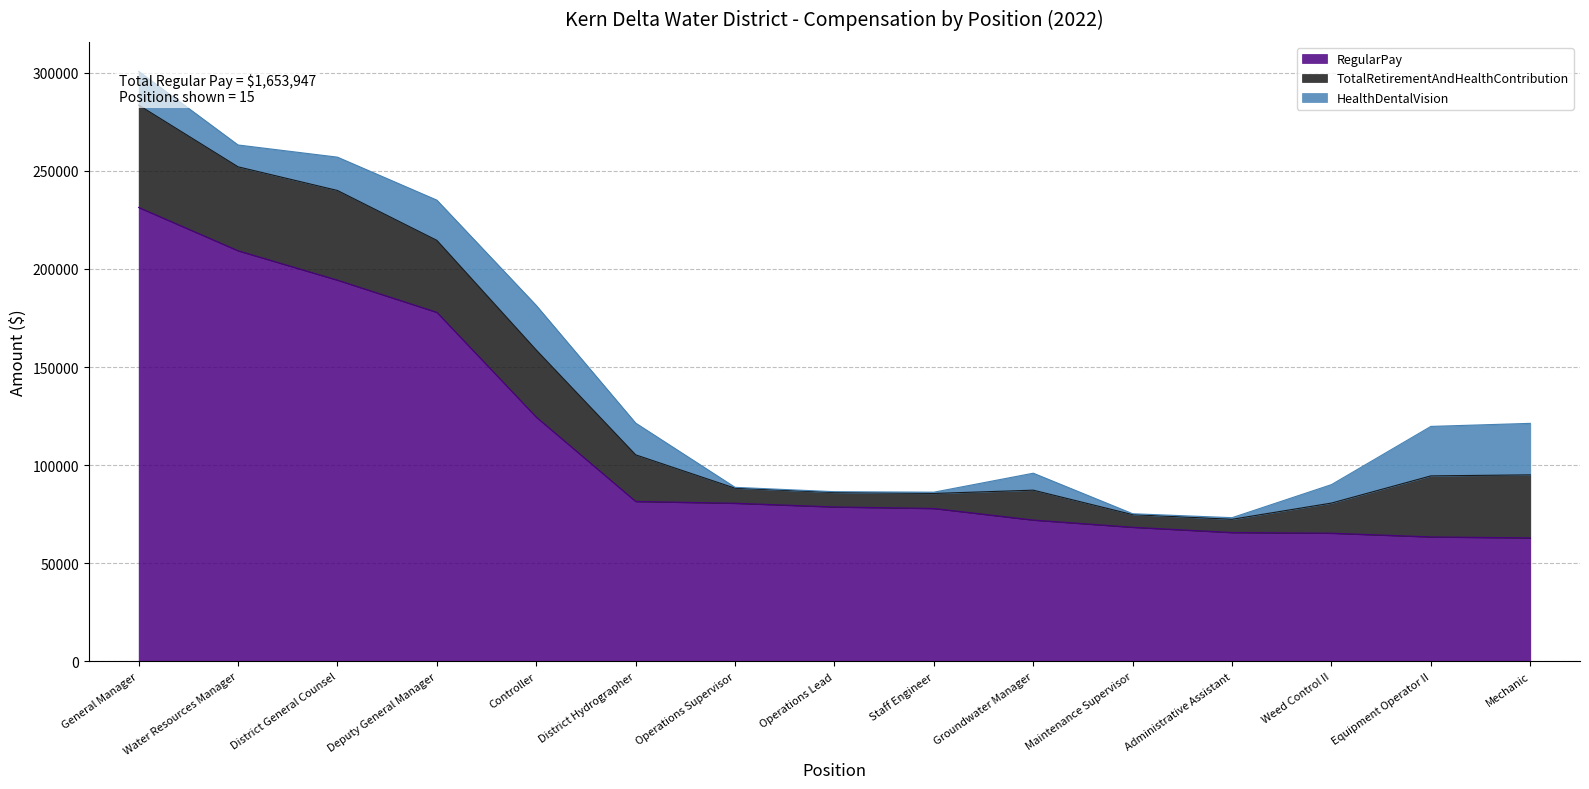

Reading left to right, list all the values displayed in this chart.

RegularPay: General Manager=231324	Water Resources Manager=209265	District General Counsel=194282	Deputy General Manager=177879	Controller=124502	District Hydrographer=81536	Operations Supervisor=80609	Operations Lead=78722	Staff Engineer=77956	Groundwater Manager=72049	Maintenance Supervisor=68375	Administrative Assistant=65691	Weed Control II=65349	Equipment Operator II=63453	Mechanic=62955
TotalRetirementAndHealthContribution: General Manager=52154	Water Resources Manager=42758	District General Counsel=45679	Deputy General Manager=36668	Controller=34160	District Hydrographer=23736	Operations Supervisor=7656	Operations Lead=7363	Staff Engineer=7650	Groundwater Manager=15223	Maintenance Supervisor=6427	Administrative Assistant=6746	Weed Control II=15356	Equipment Operator II=31099	Mechanic=32121
HealthDentalVision: General Manager=17191	Water Resources Manager=11119	District General Counsel=16983	Deputy General Manager=20500	Controller=22730	District Hydrographer=16177	Operations Supervisor=450	Operations Lead=408	Staff Engineer=634	Groundwater Manager=8645	Maintenance Supervisor=459	Administrative Assistant=820	Weed Control II=9399	Equipment Operator II=25208	Mechanic=26235